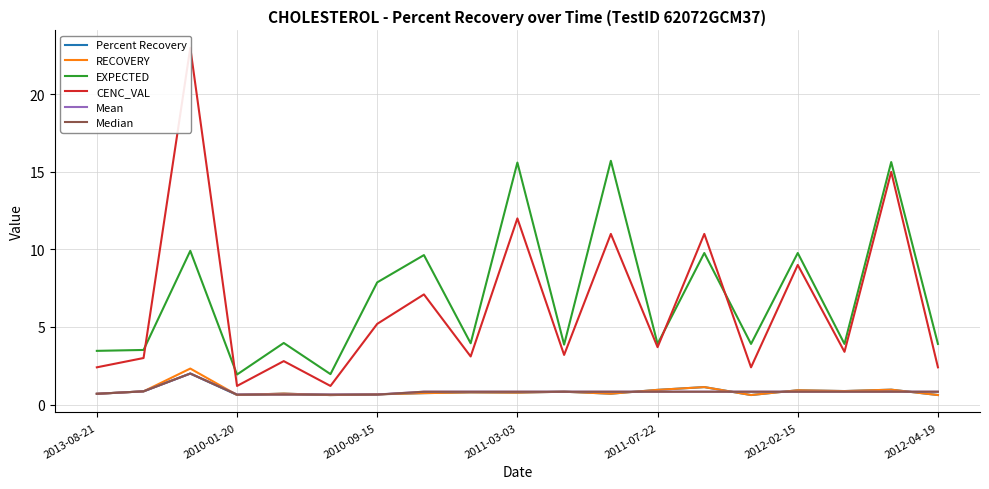

What position from the right is 7?

12